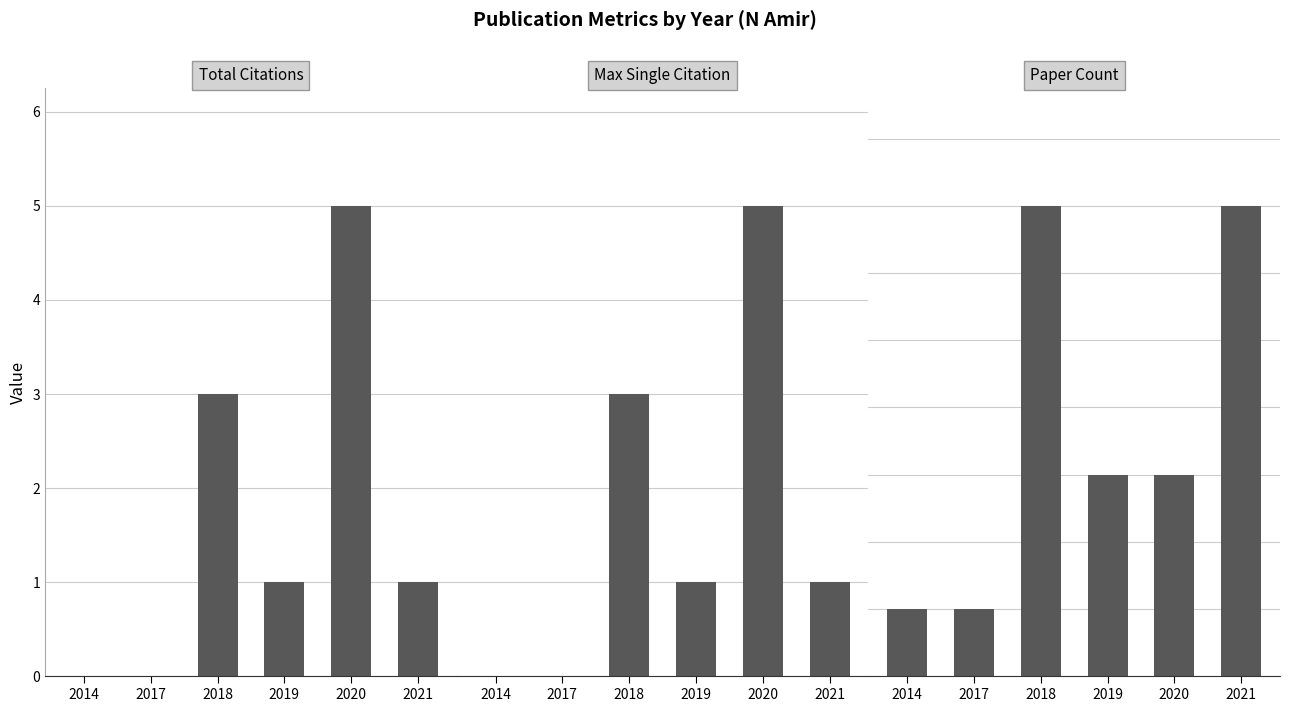

Are the bars horizontal?

No